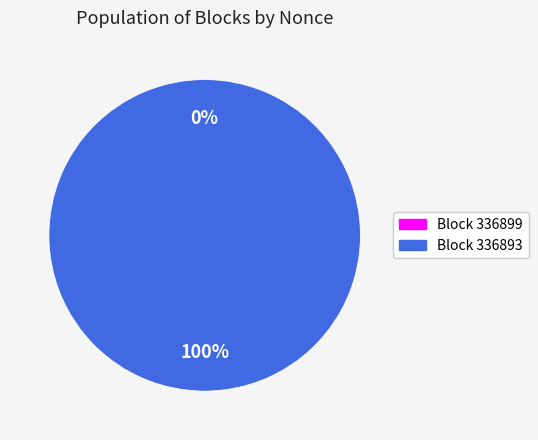

Rank the categories by value from highest to lowest.

336893, 336899